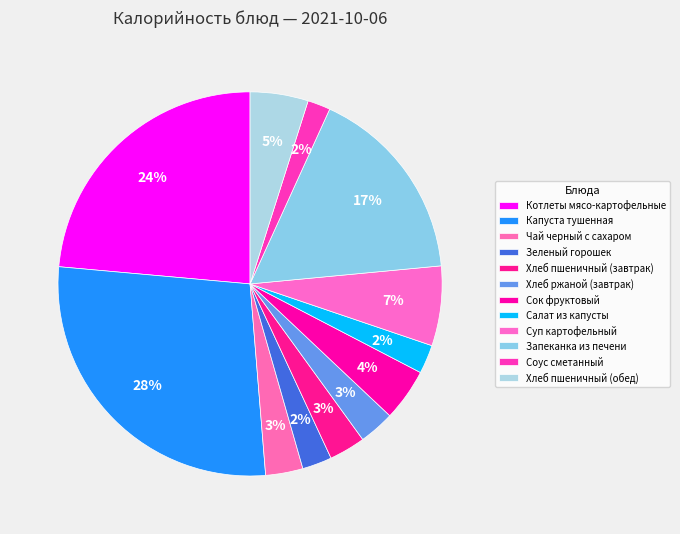

How many slices are in this pie chart?

12